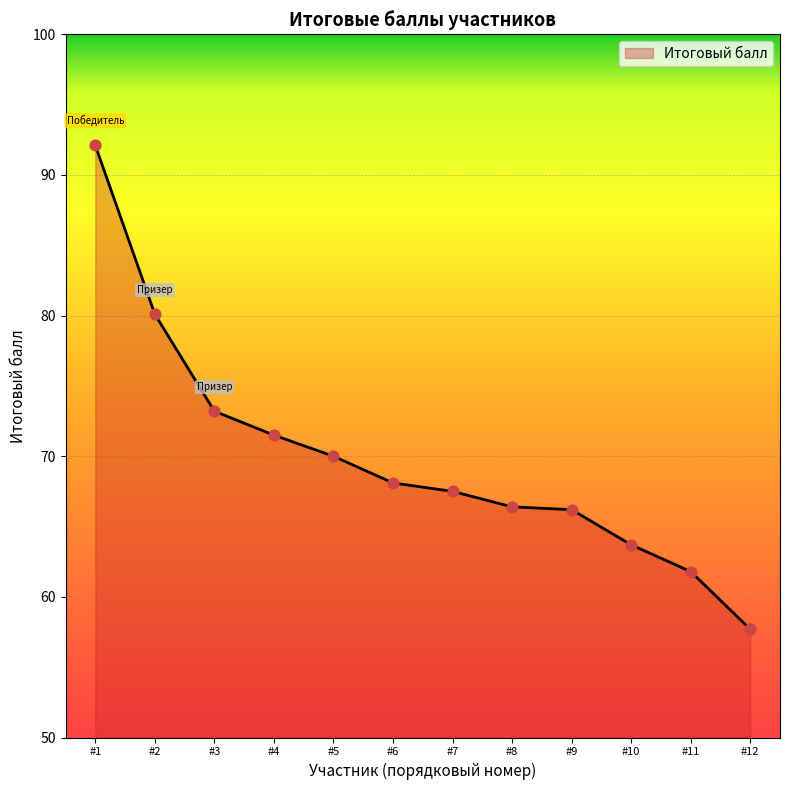

Approximately how many times larger is the value at #2 compared to #10?

1.3